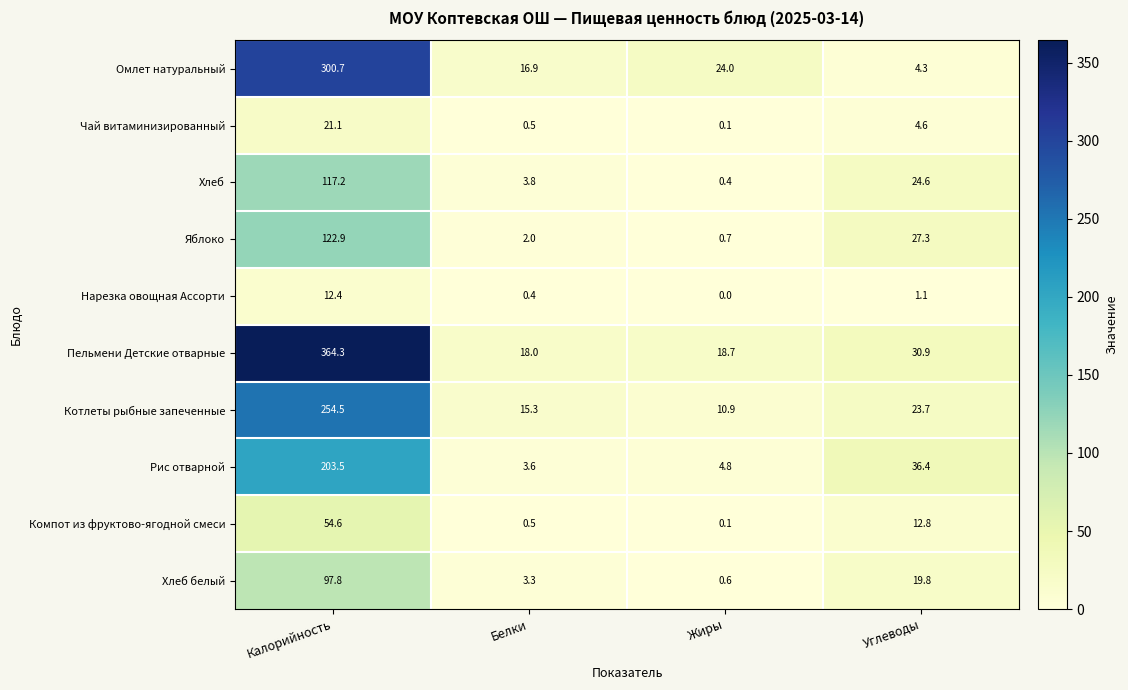

How many data points in Чай витаминизированный are above 4?

2